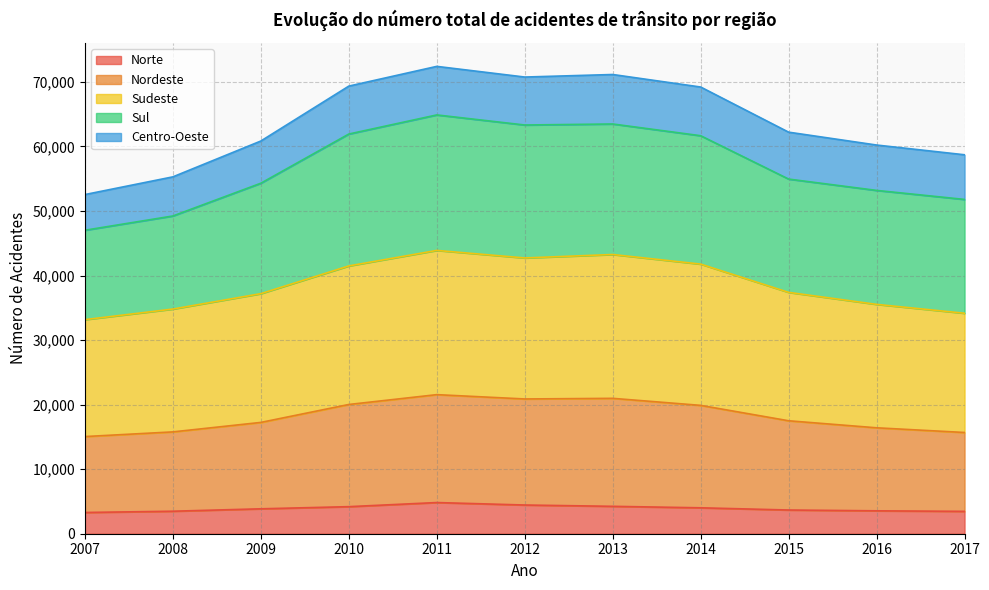

At which category is the sum across all series the highest?

2011